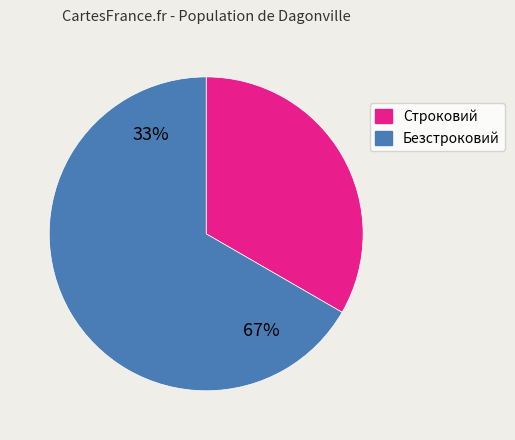

Rank the categories by value from lowest to highest.

Строковий, Безстроковий